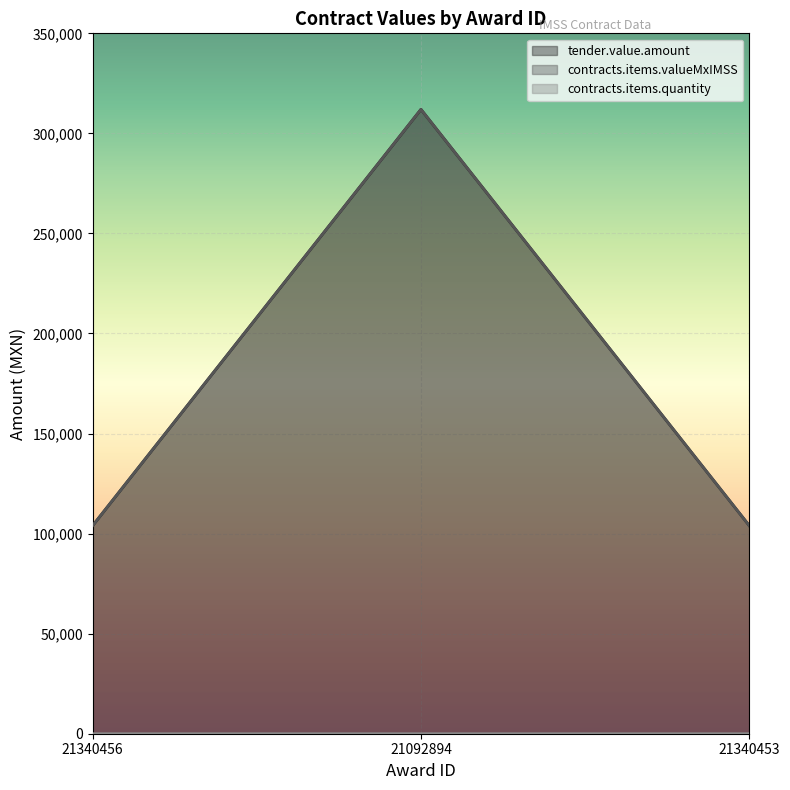

Is it true that tender.value.amount equals 46848 at 21340456?

False